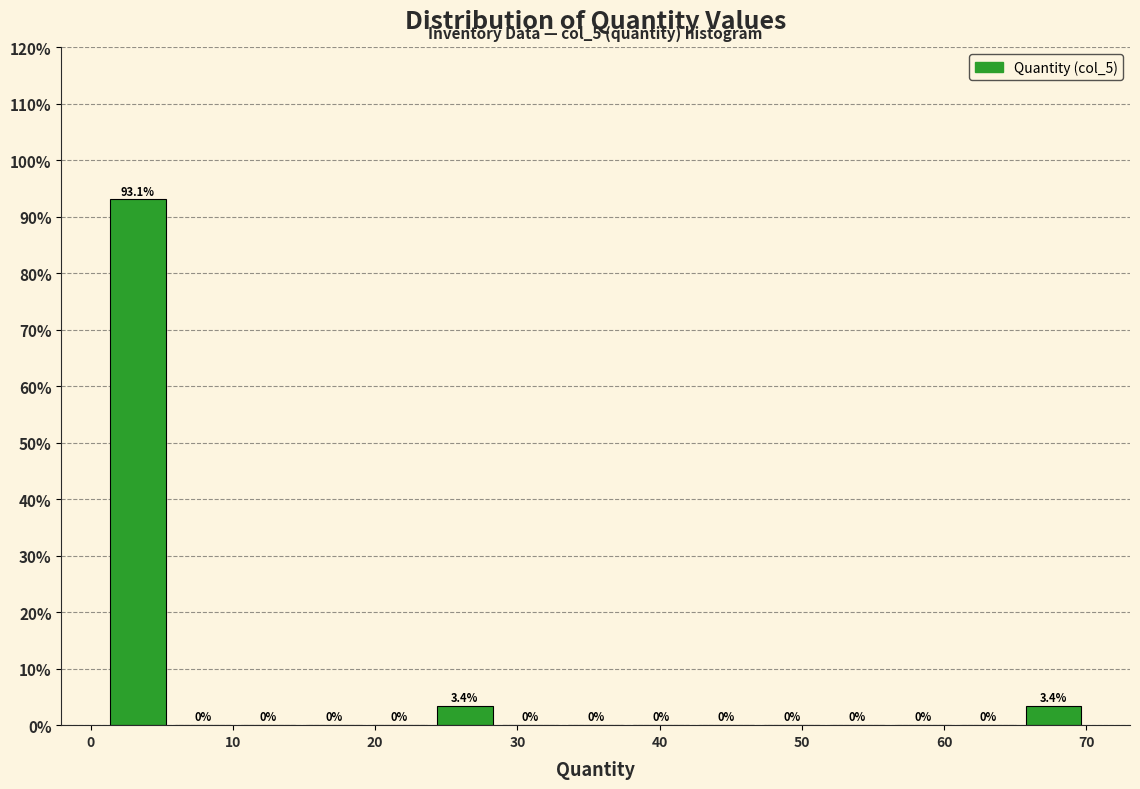

What is the height of the bar covering 1.0 to 5.6 on the x-axis? The bar edges are not printed on the chart, so give them approximately, as read against the axis.

93.1